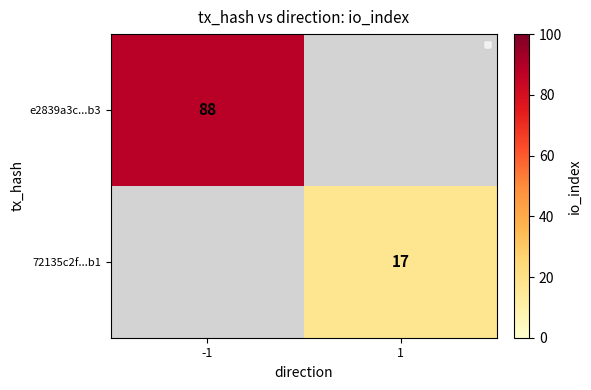

True or false: 72135c2f...b1 has a value of 7 at 1.

False